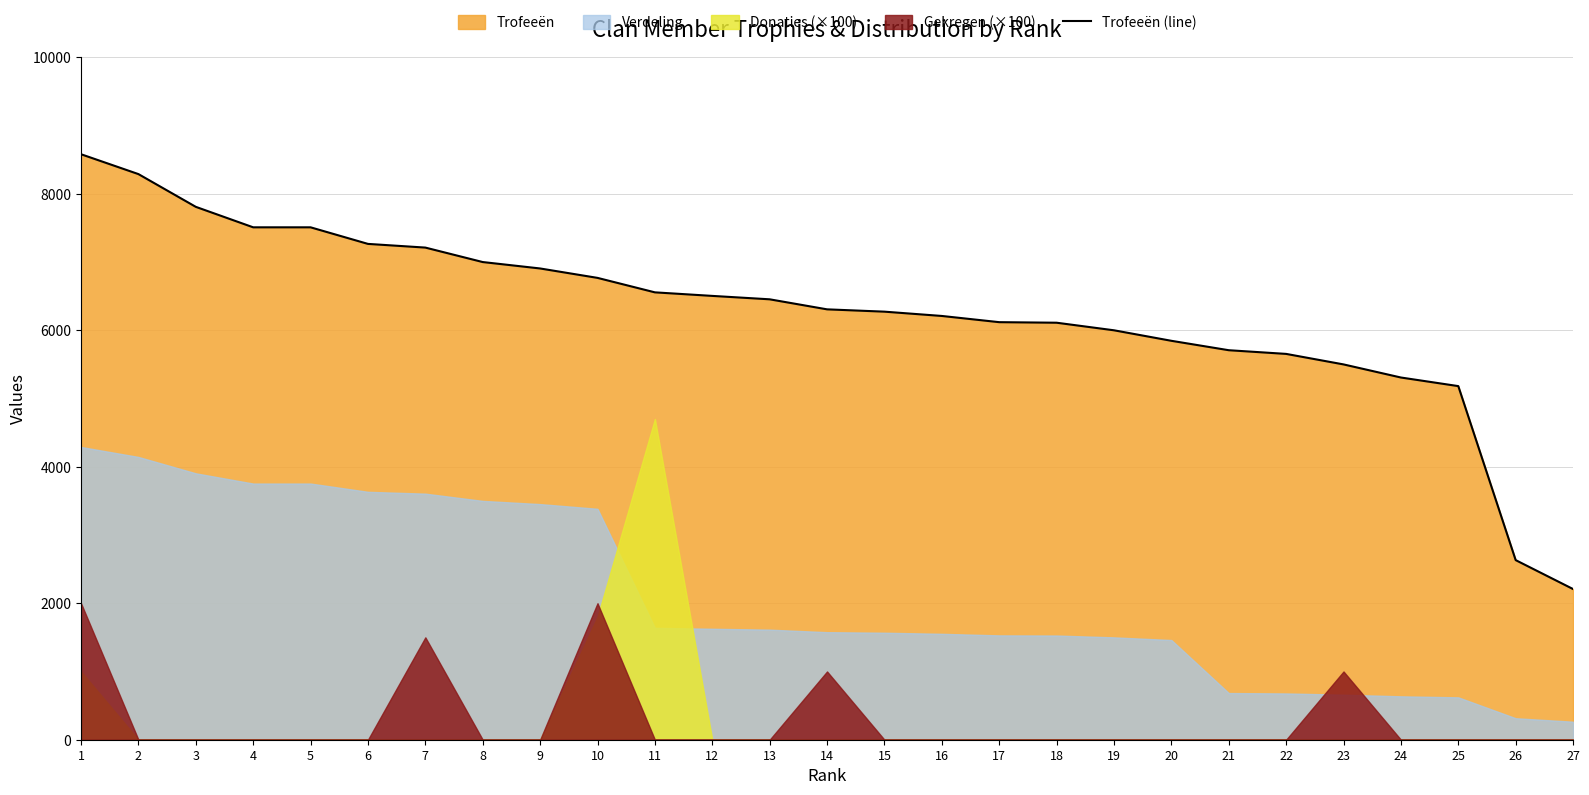

Between 2 and 9, which is larger?

2